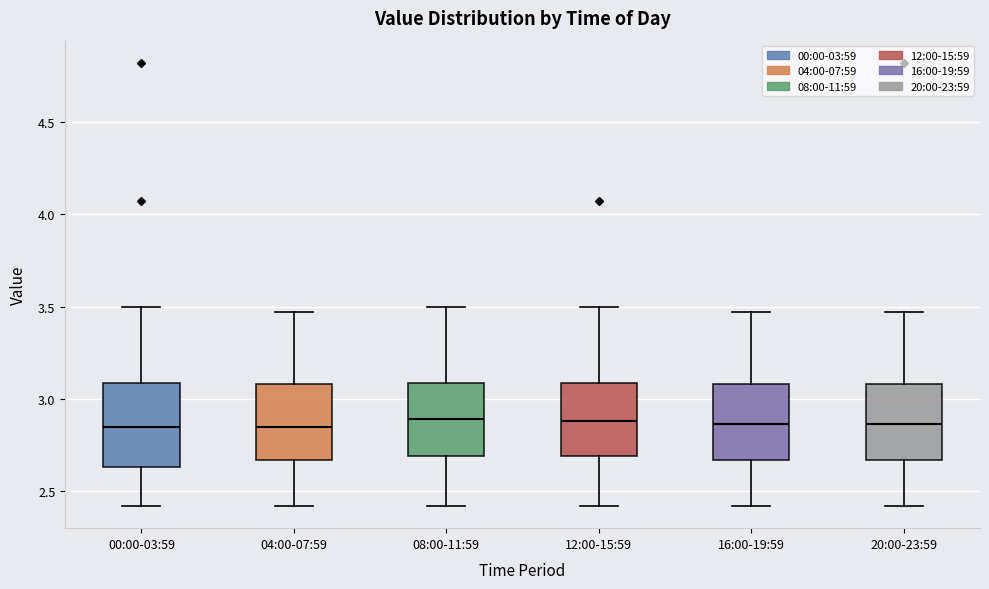

Reading left to right, read every box against the y-axis: the position of its median line, the range the box covers, and the ends of its whiskers. The values are not printed on the chart, so give them approximately, as read against the axis.

00:00-03:59: median 2.85, box 2.65 to 3.10, whiskers 2.40 to 3.50
04:00-07:59: median 2.85, box 2.65 to 3.10, whiskers 2.40 to 3.45
08:00-11:59: median 2.90, box 2.70 to 3.10, whiskers 2.40 to 3.50
12:00-15:59: median 2.90, box 2.70 to 3.10, whiskers 2.40 to 3.50
16:00-19:59: median 2.85, box 2.65 to 3.10, whiskers 2.40 to 3.45
20:00-23:59: median 2.85, box 2.65 to 3.10, whiskers 2.40 to 3.45